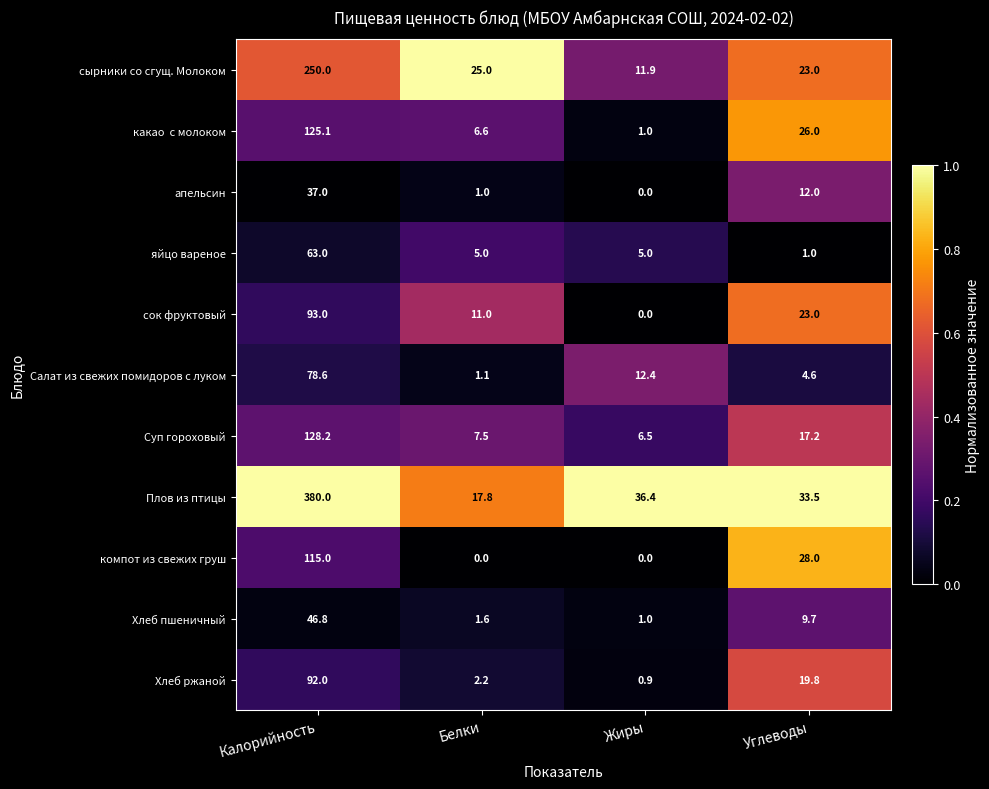

Which series changed the most between Белки and Жиры?

Плов из птицы